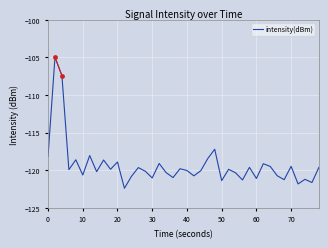

What is the maximum value shown in the chart?

-105.0